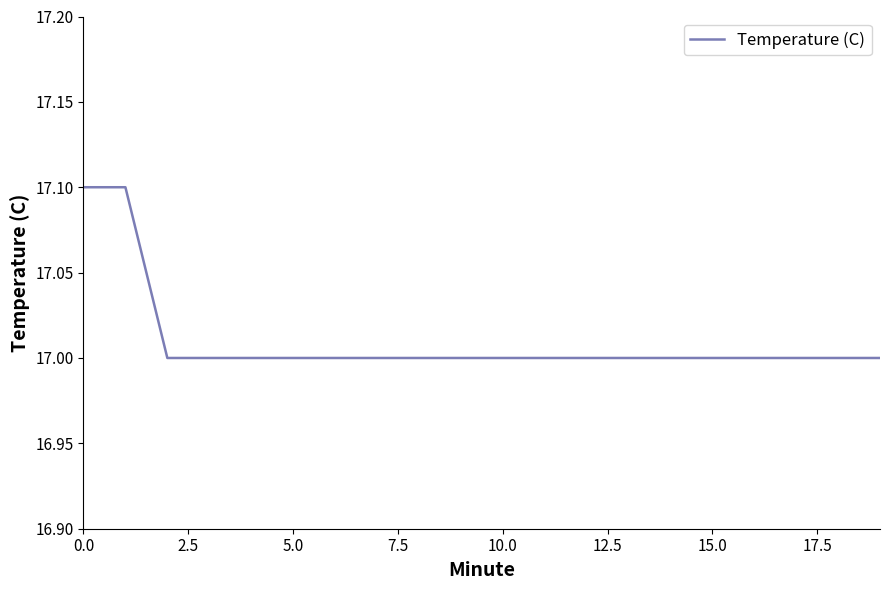

What is the minimum value shown in the chart?

17.0